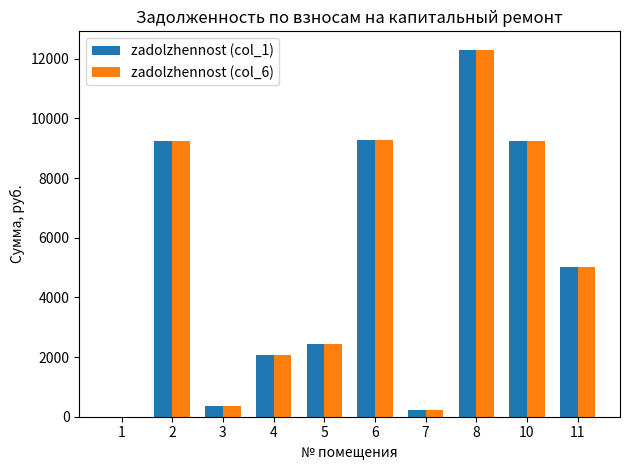

What is the sum of all zadolzhennost (col_1) values?

50185.4